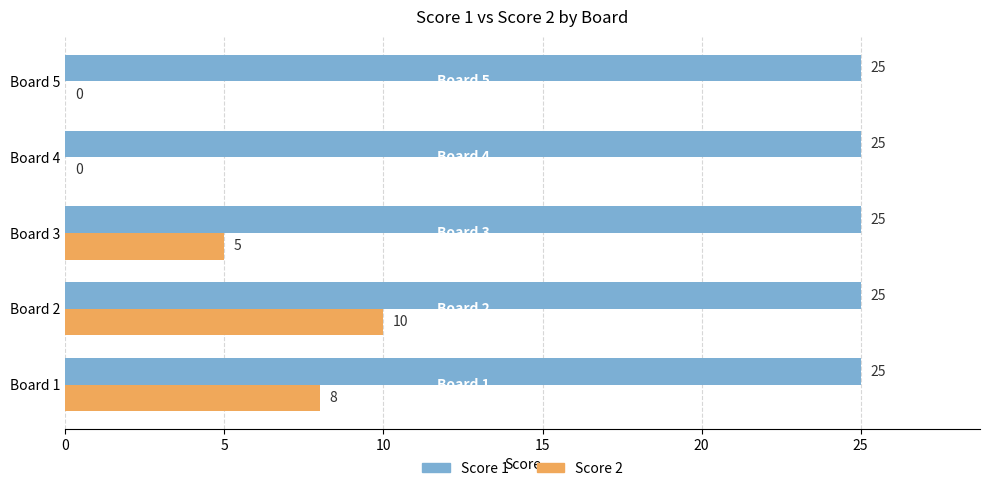

Which category has the highest value in the Score 2 series?

Board 2